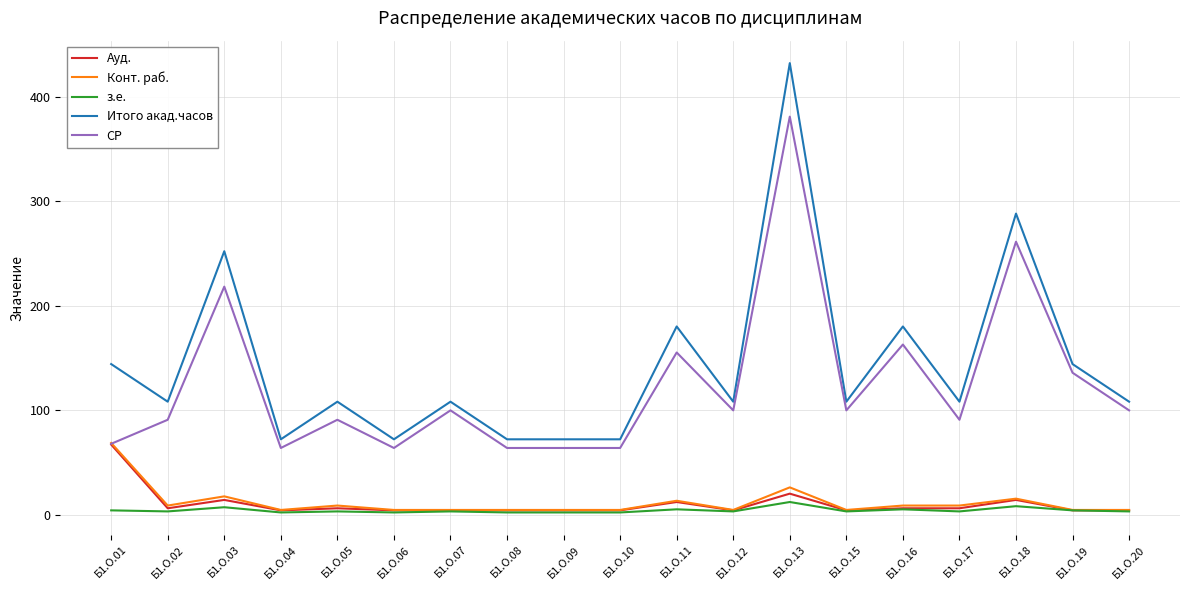

True or false: Итого акад.часов and Конт. раб. cross at least once.

False